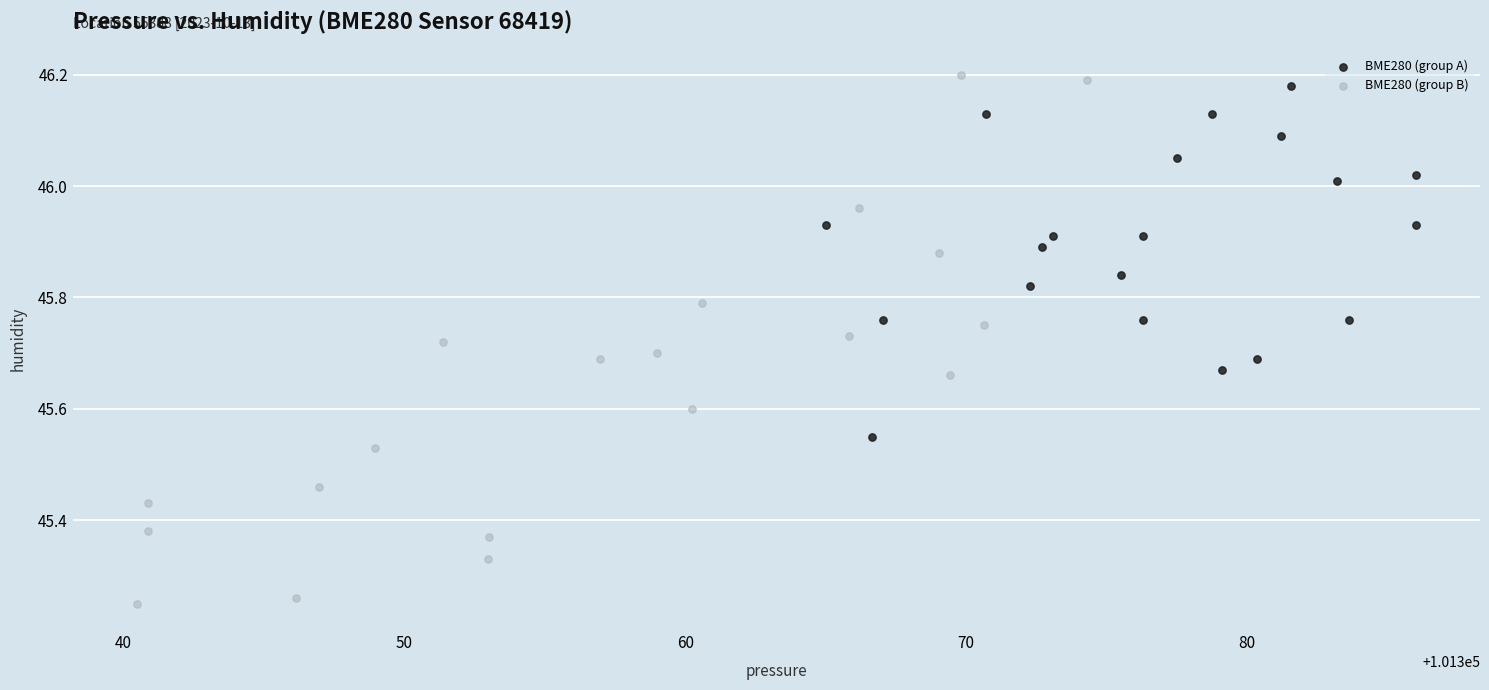

Which series contains the lowest Y value?

BME280 (group B)